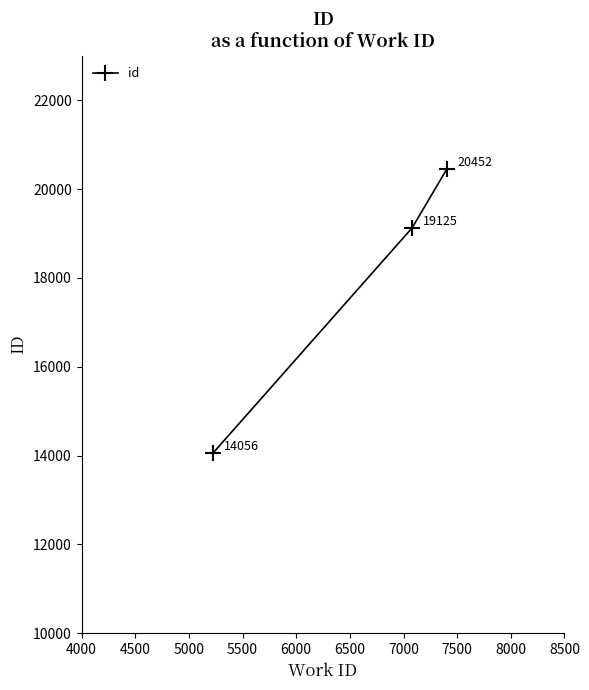

What is the sum of all values?

53633